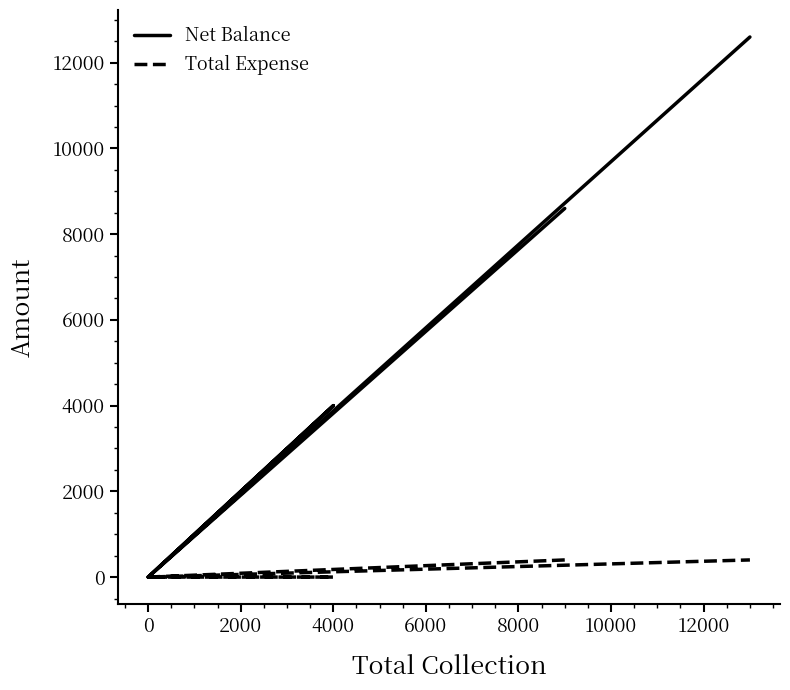

Does the chart display data point markers on the line(s)?

No